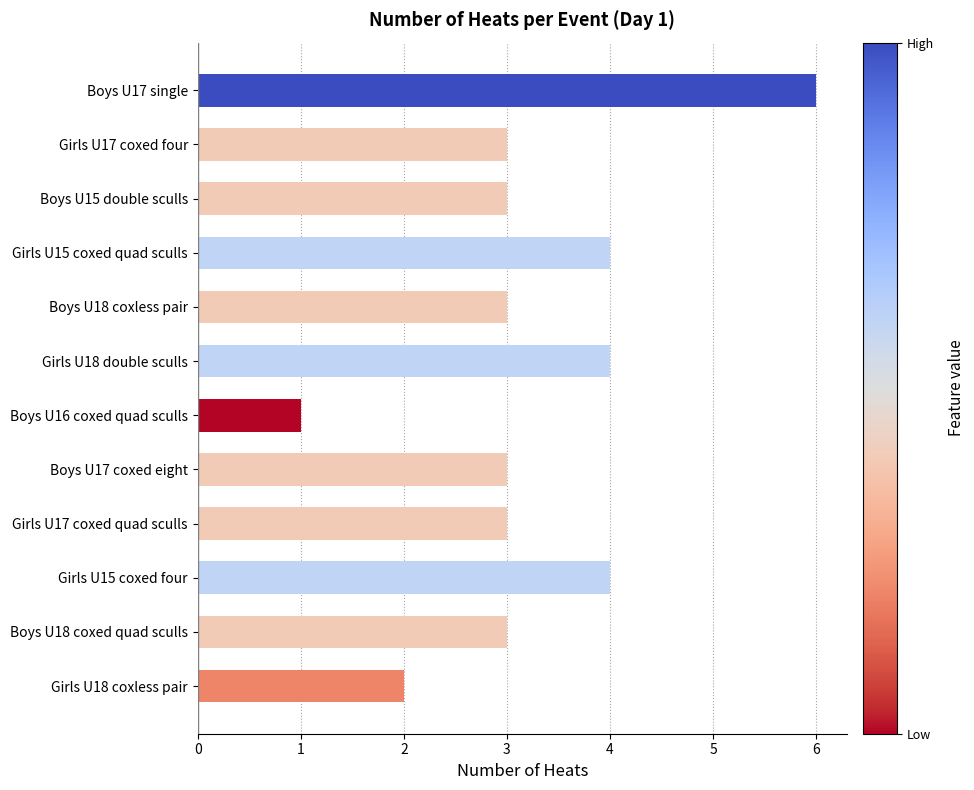

How many data points does each series have?

12